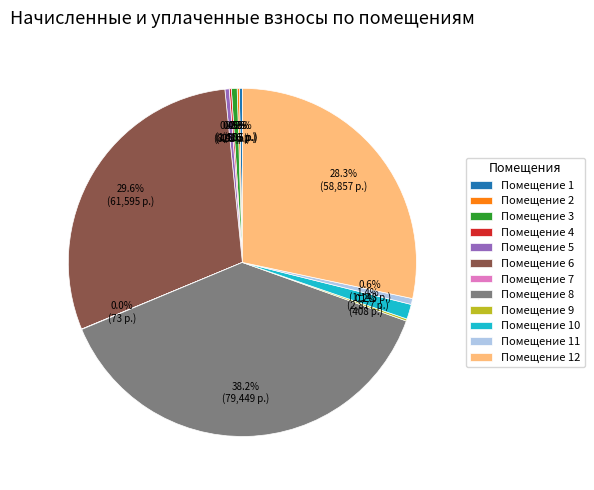

Is there a majority slice in this chart?

No